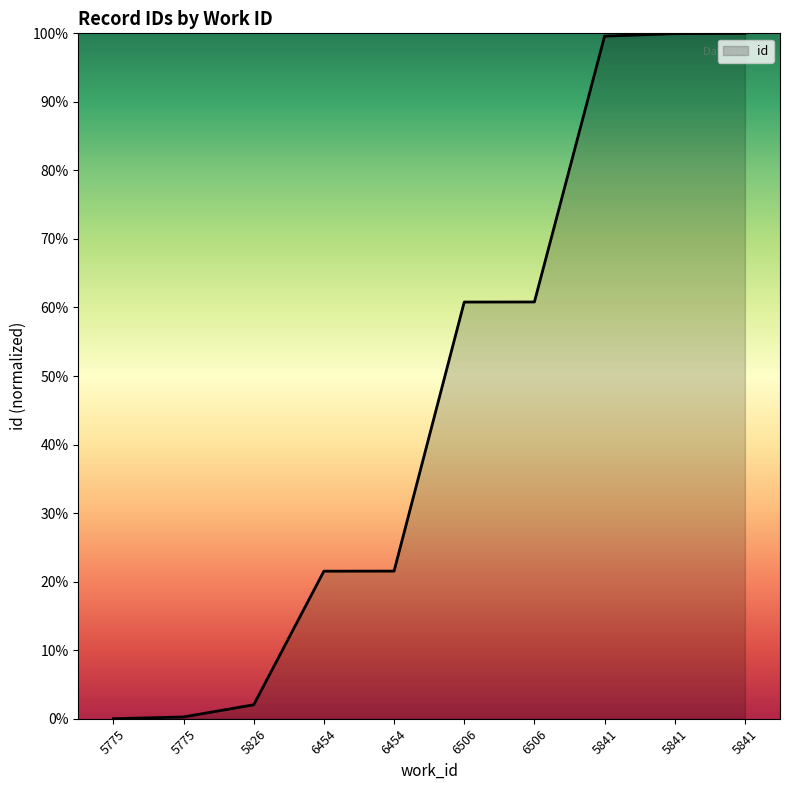

What is the change in value from 5775 to 5841?

+100.0